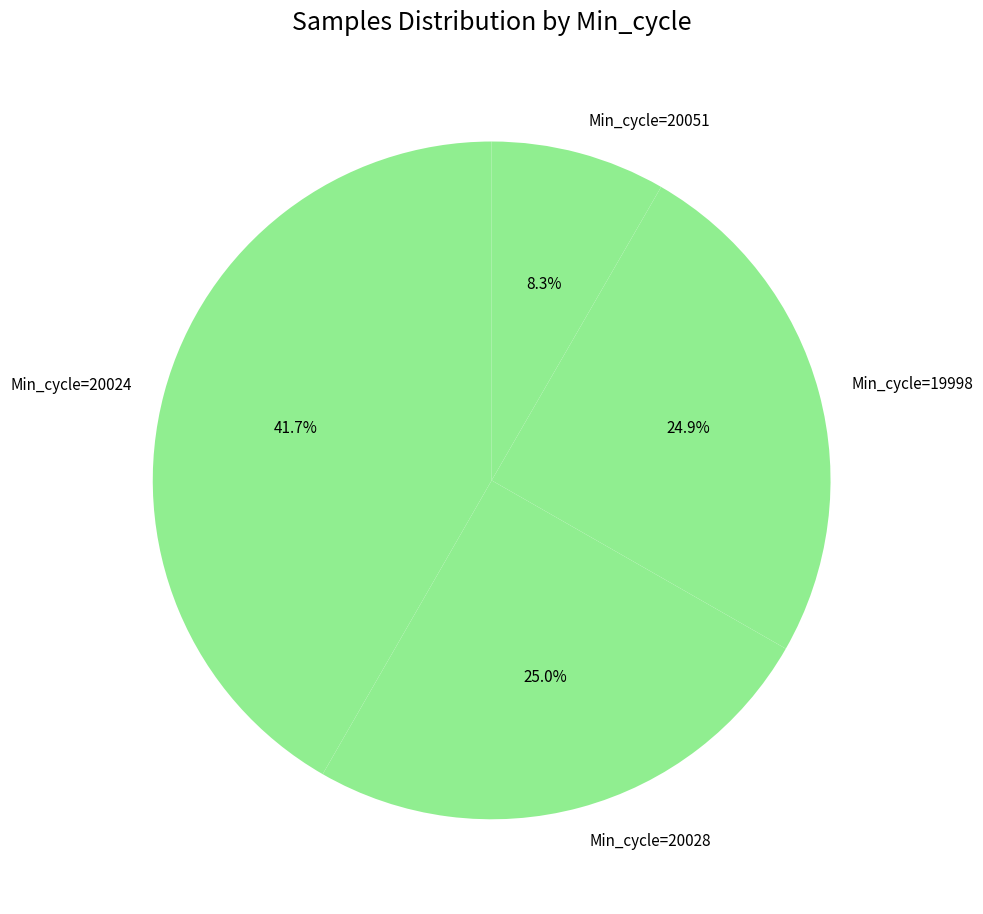

Does any single category account for the majority?

No